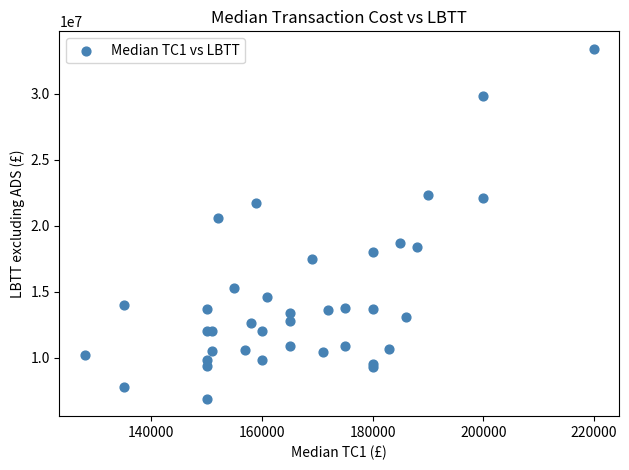

What Y value in the scatter plot is closest to 20150000?

20600000